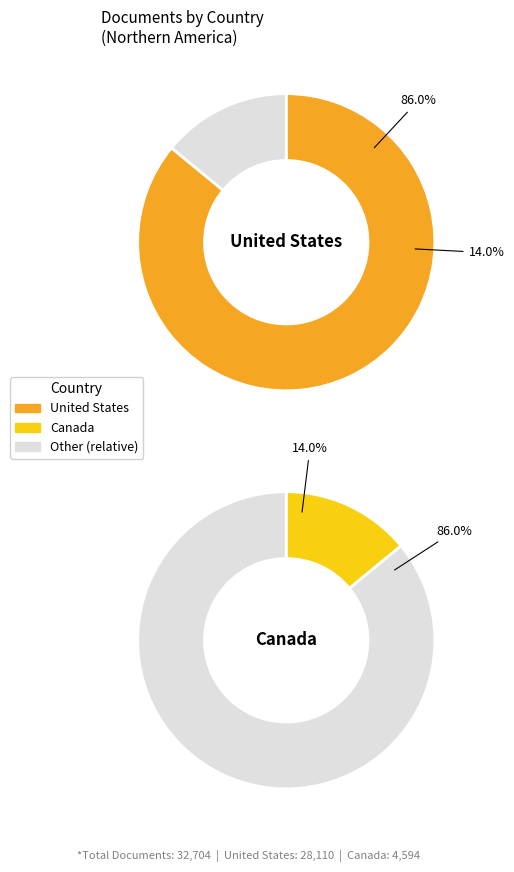

Is the sum of United States and Canada greater than half?

Yes